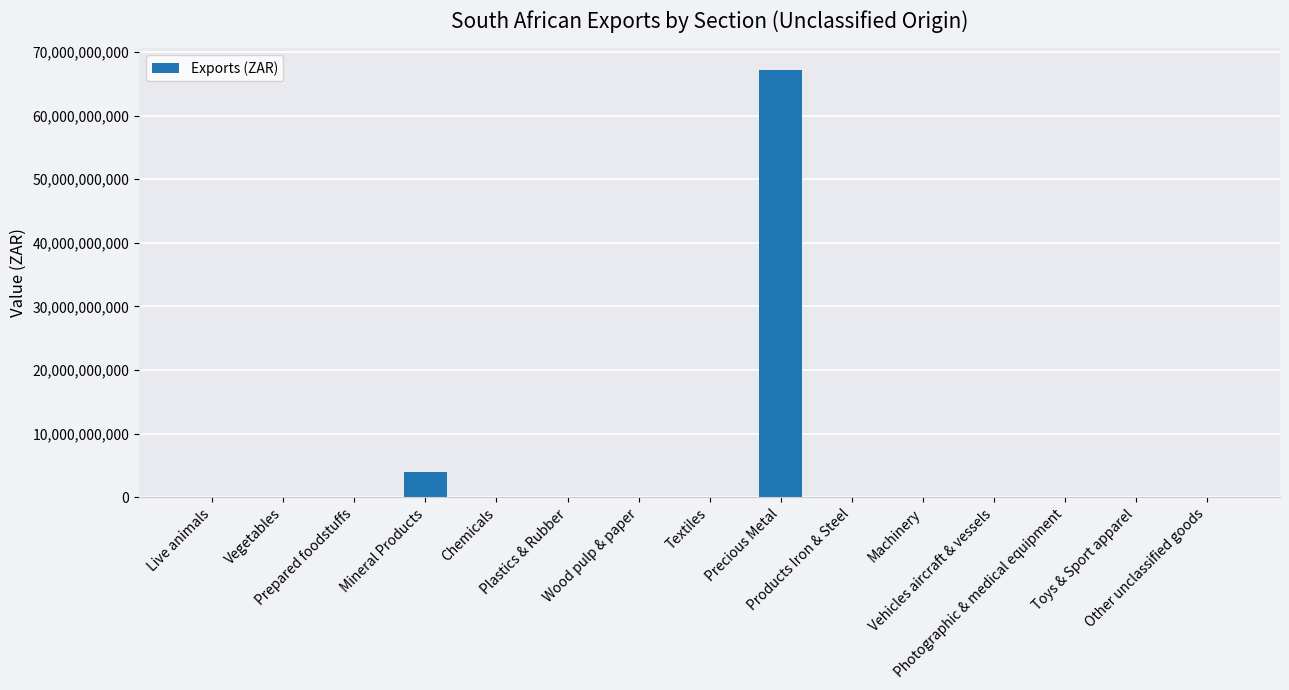

What is the sum of all values?

71261701373